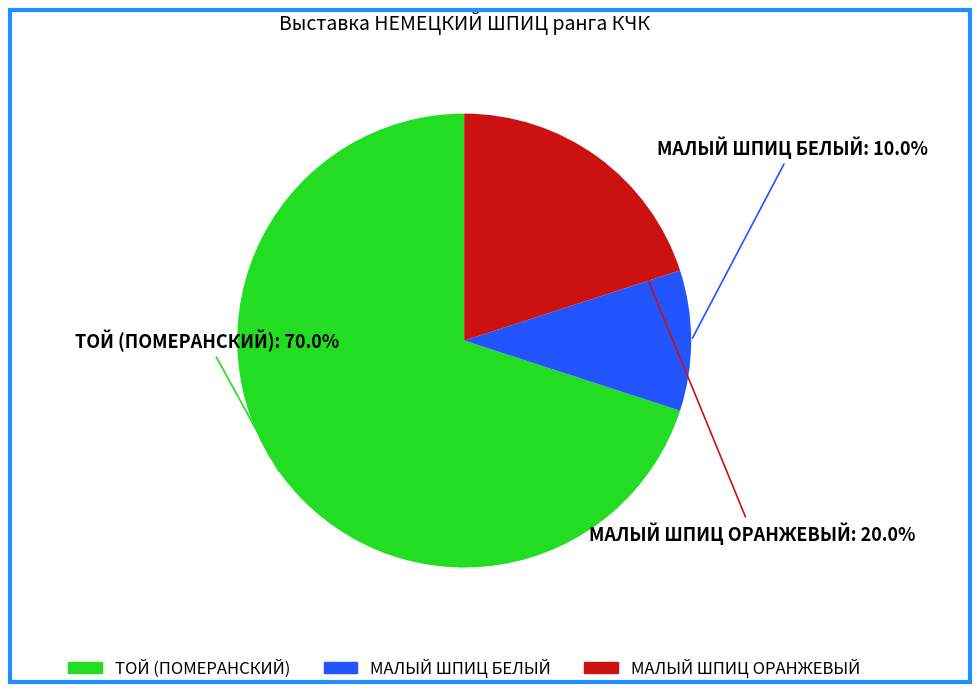

Is there any slice that represents more than half of the pie?

Yes